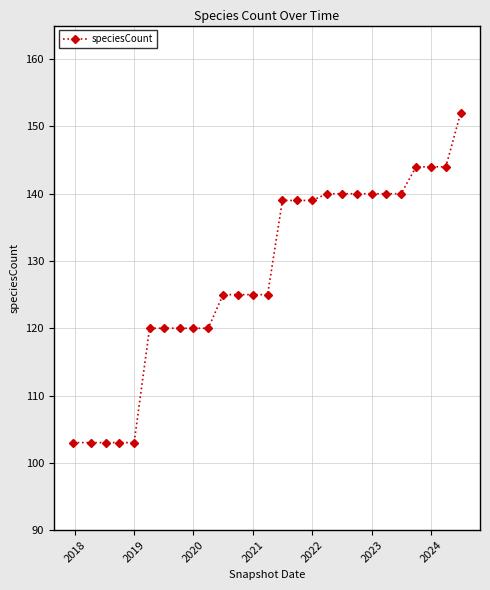

What is the maximum value shown in the chart?

152